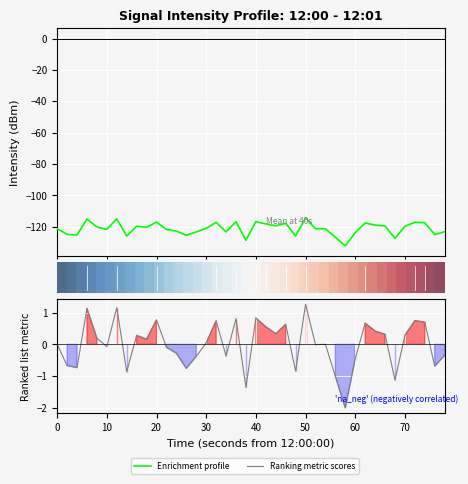

How many intersections are there between row_0 and Ranking metric scores?

19